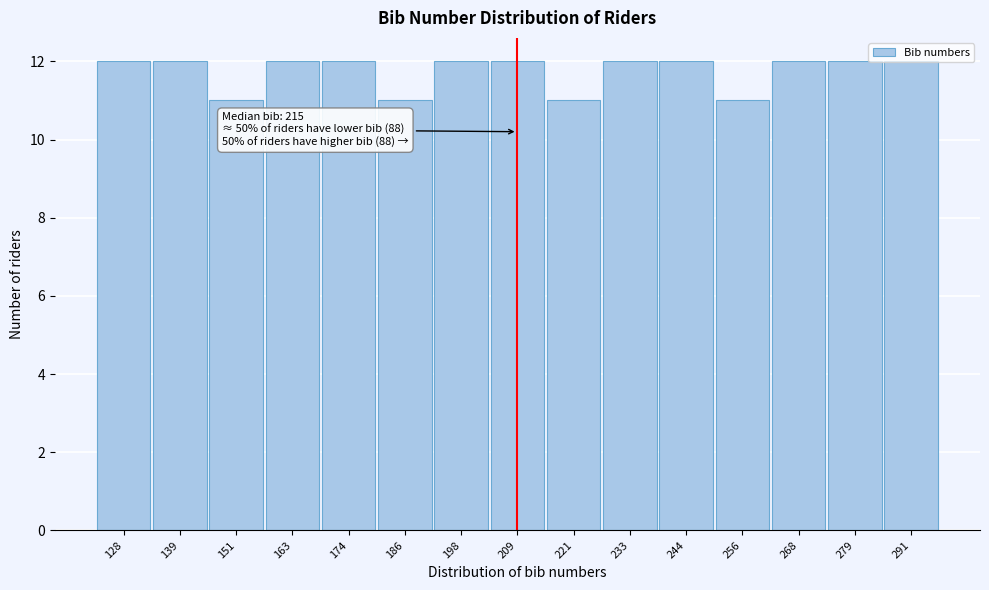

Approximately how many times larger is the value at 139 compared to 279?

1.0